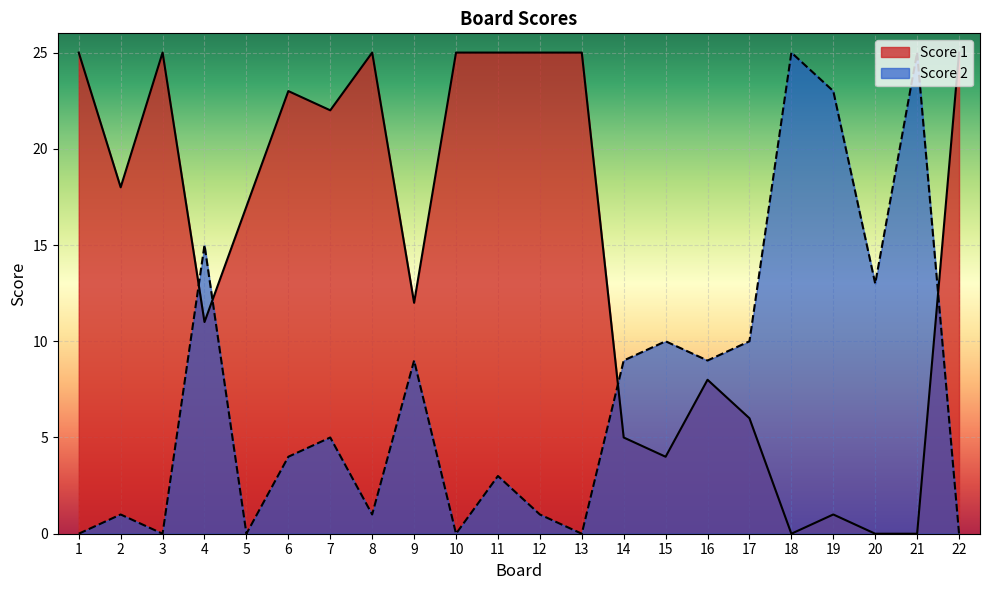

Reading right to left, what are all the values shown in this chart?

Score 1: 25	0	0	1	0	6	8	4	5	25	25	25	25	12	25	22	23	17	11	25	18	25
Score 2: 0	25	13	23	25	10	9	10	9	0	1	3	0	9	1	5	4	0	15	0	1	0